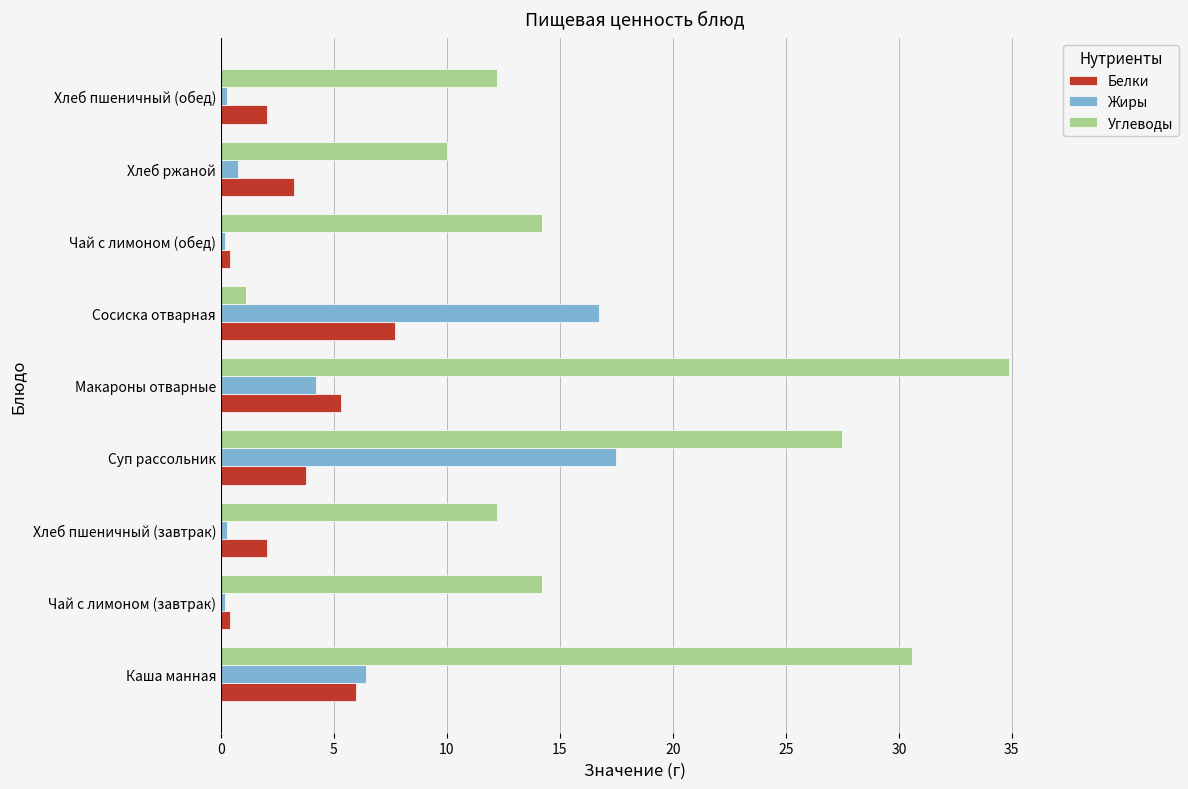

Rank the series by their maximum value, from highest to lowest.

Углеводы, Жиры, Белки